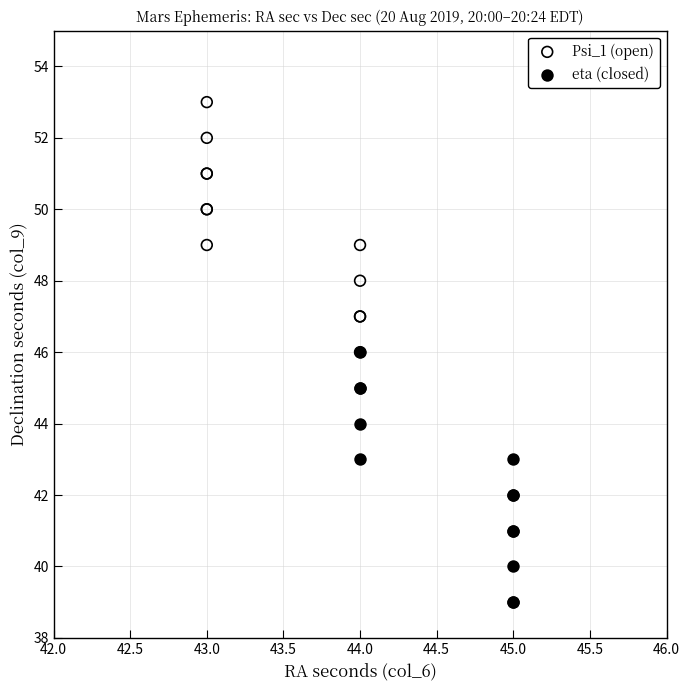

What are all the series names shown in the legend?

Psi_1 (open), eta (closed)